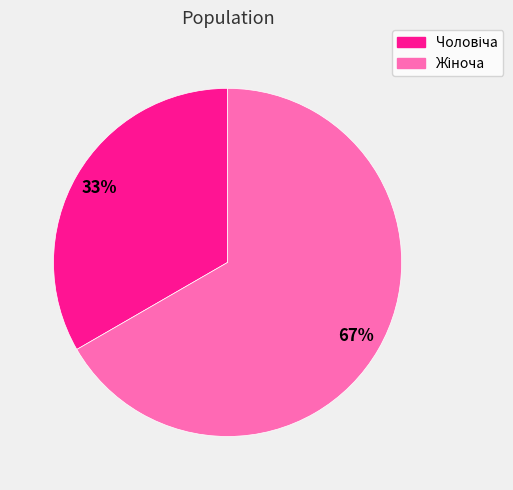

Is there any slice that represents more than half of the pie?

Yes